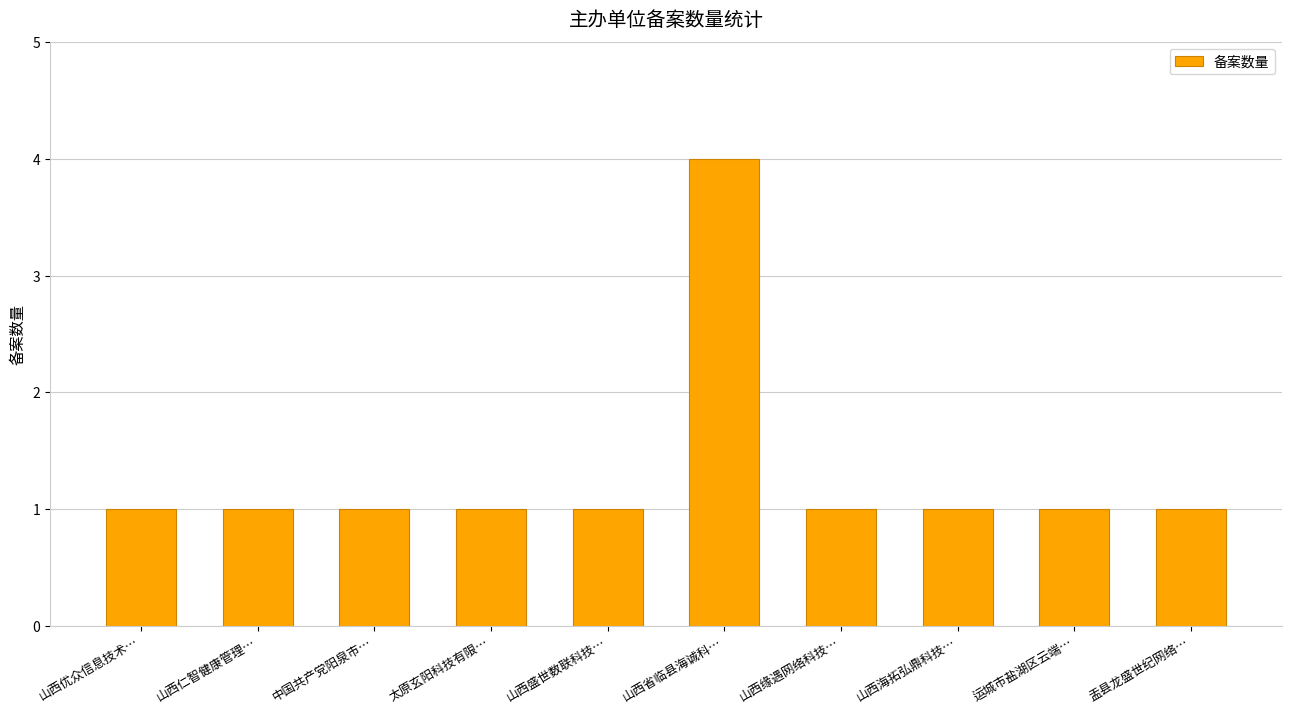

Reading left to right, extract all data points from this chart.

山西优众信息技术…=1	山西仁智健康管理…=1	中国共产党阳泉市…=1	太原玄阳科技有限…=1	山西盛世数联科技…=1	山西省临县海诚科…=4	山西缘遇网络科技…=1	山西海拓弘鼎科技…=1	运城市盐湖区云端…=1	盂县龙盛世纪网络…=1